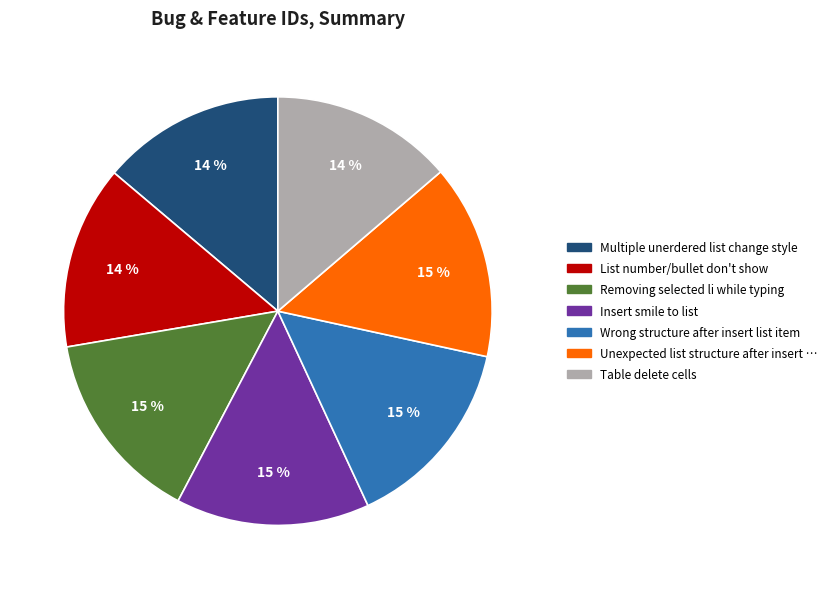

Is there a majority slice in this chart?

No